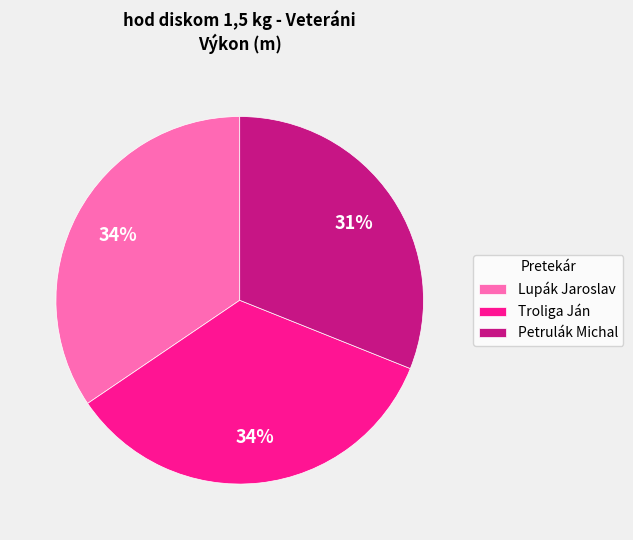

Does Troliga Ján represent more than half of the total?

No